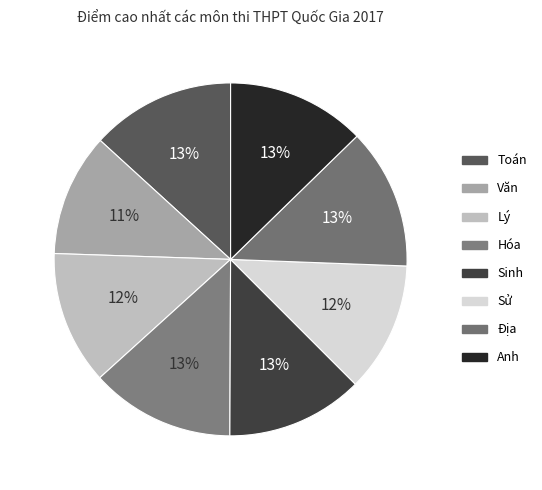

Which category has the smallest portion of the pie?

Văn